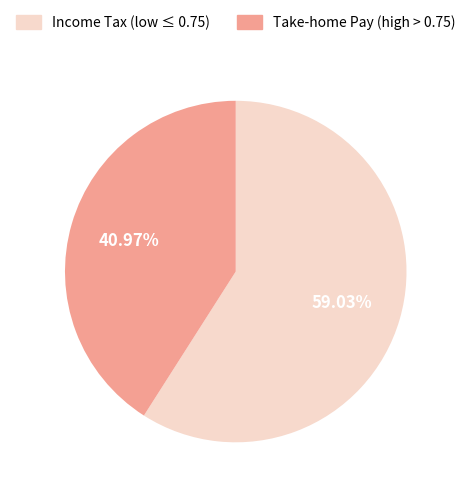

Is there any slice that represents more than half of the pie?

Yes